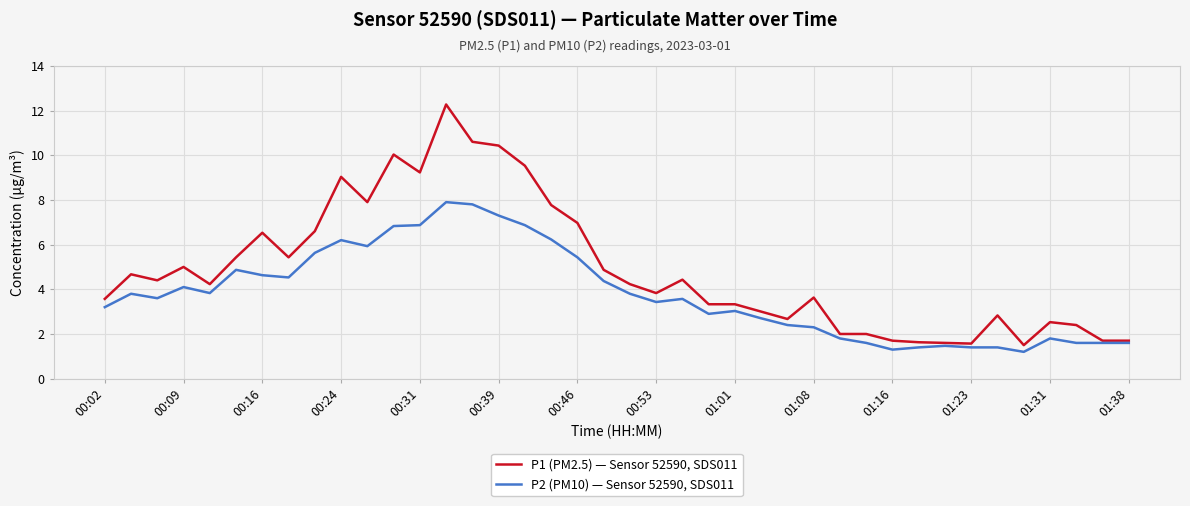

What is the minimum value for P2 (PM10) — Sensor 52590, SDS011?

1.2